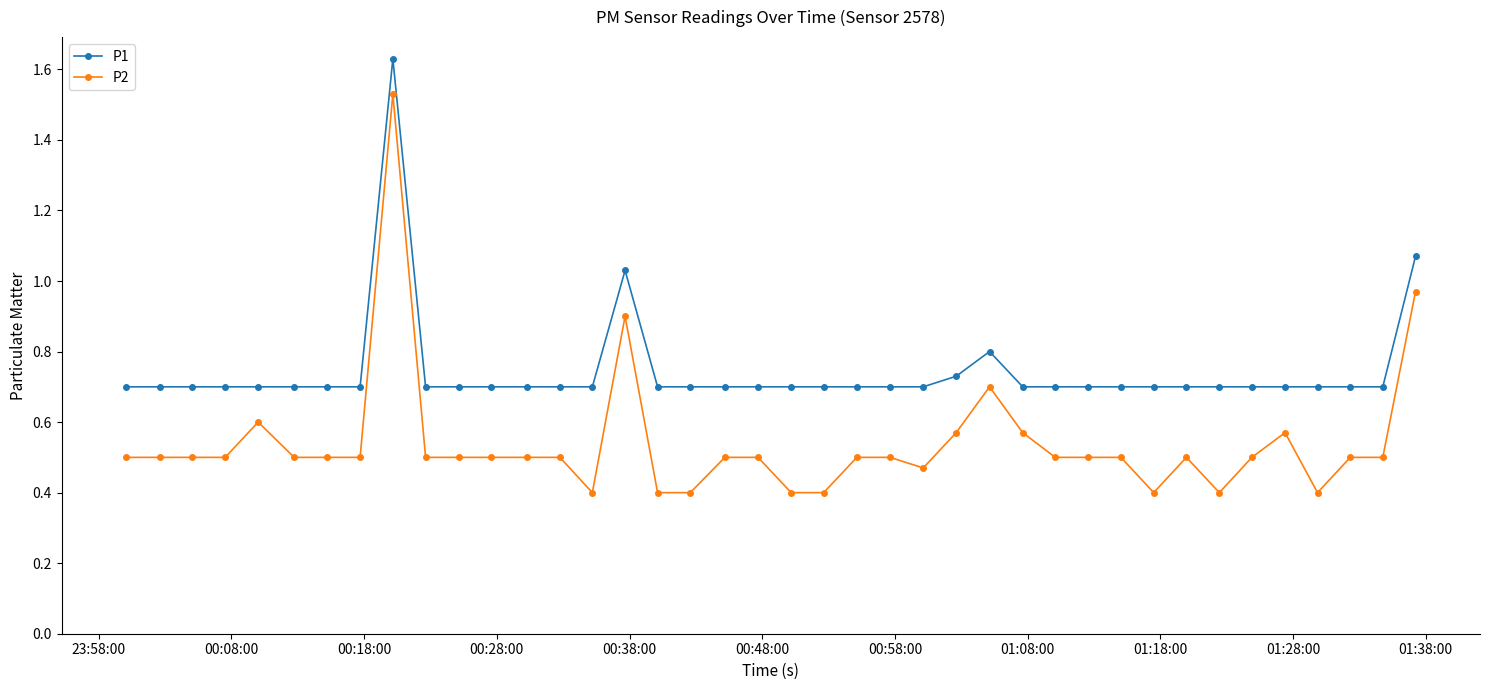

How many lines are shown in the chart?

2